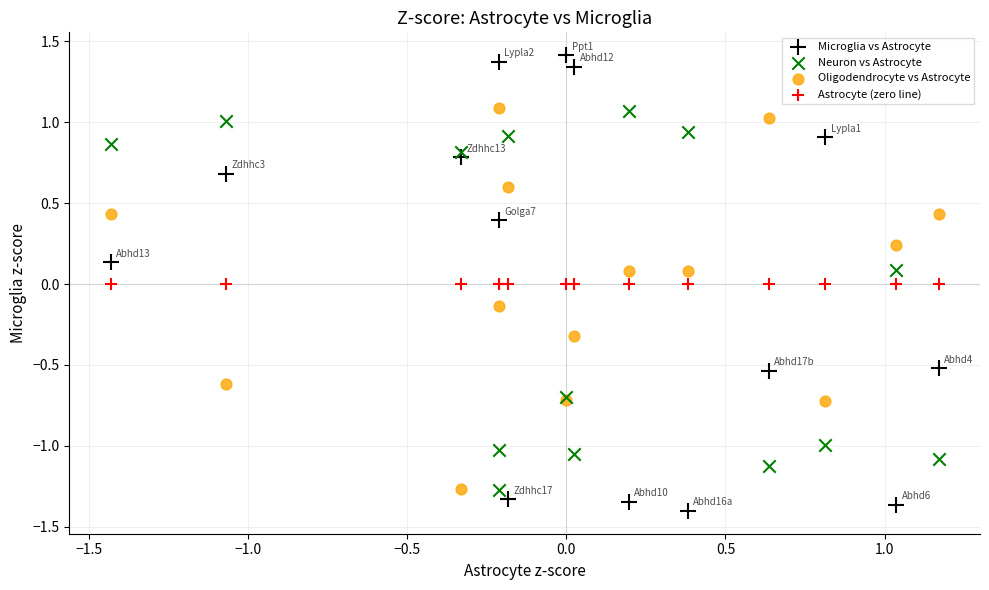

Which series contains the lowest Y value?

Microglia vs Astrocyte